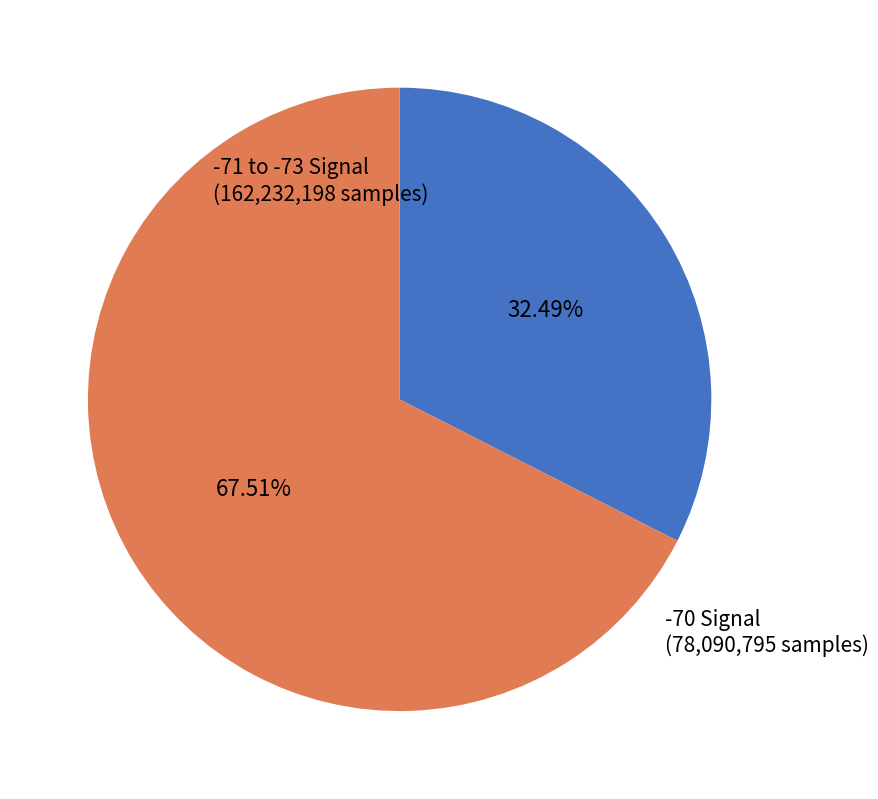

Rank the categories by value from highest to lowest.

-71 to -73 Signal, -70 Signal